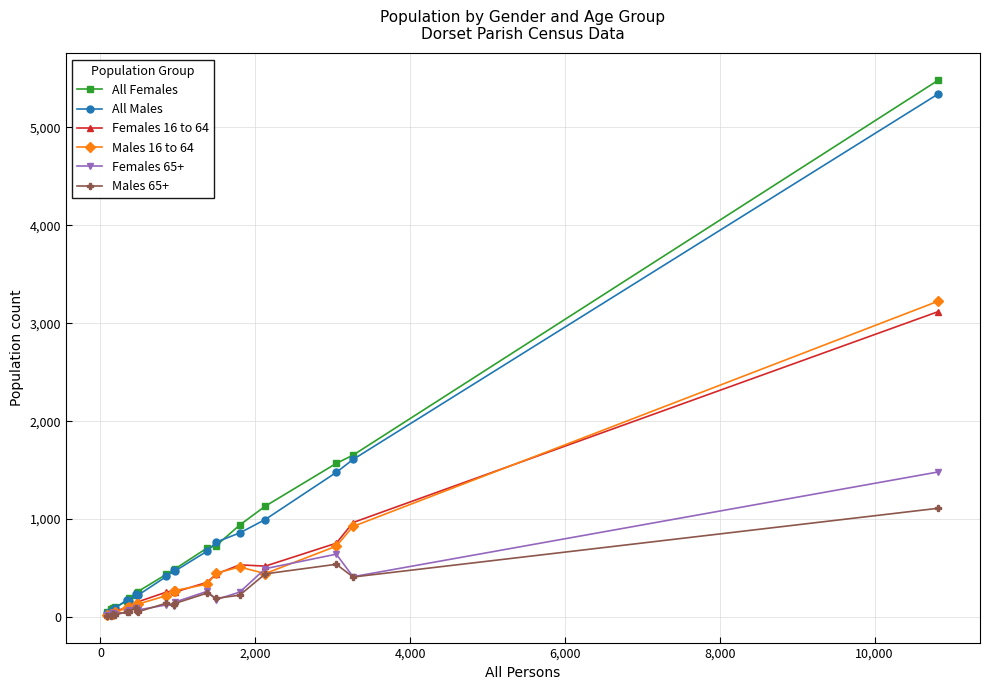

True or false: Males 65+ has more than 2 interior local peaks.

True